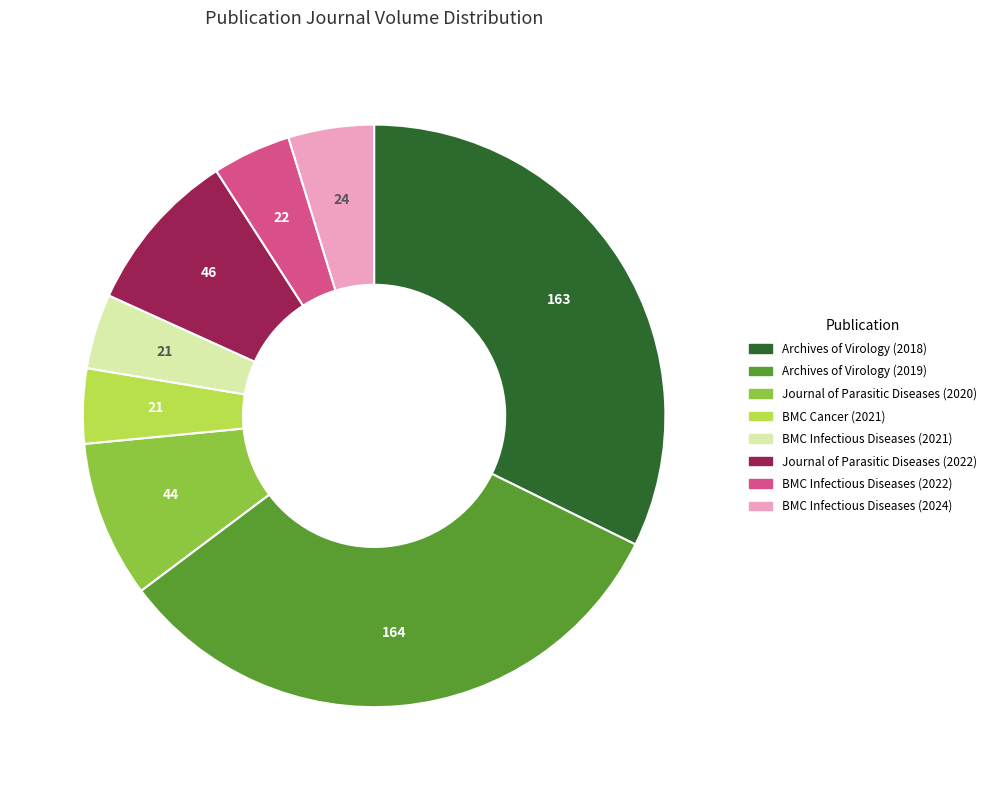

Which has a higher value, Journal of Parasitic Diseases (2020) or BMC Infectious Diseases (2021)?

Journal of Parasitic Diseases (2020)